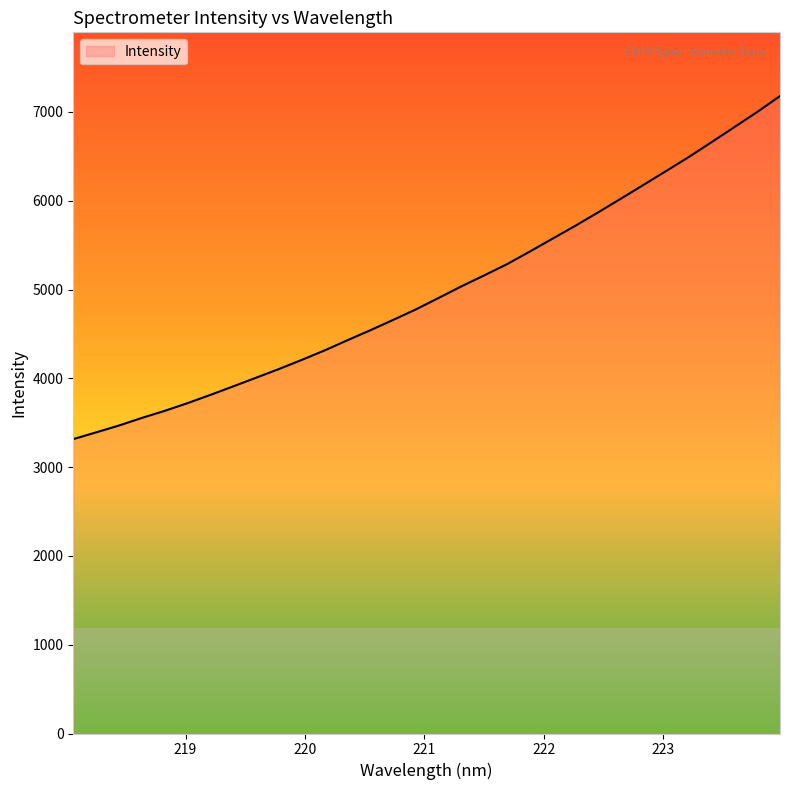

What is the difference between the maximum and minimum values?

3863.1